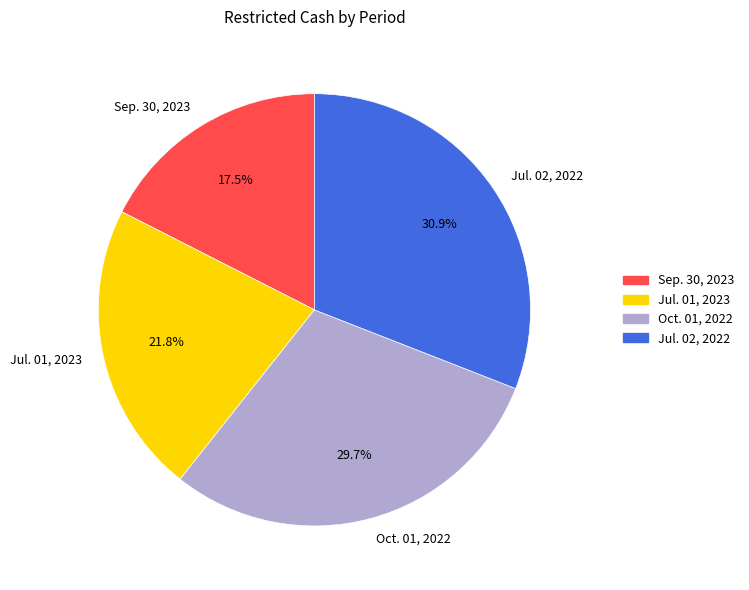

To the nearest percent, what percentage of the pie is Jul. 02, 2022?

31%